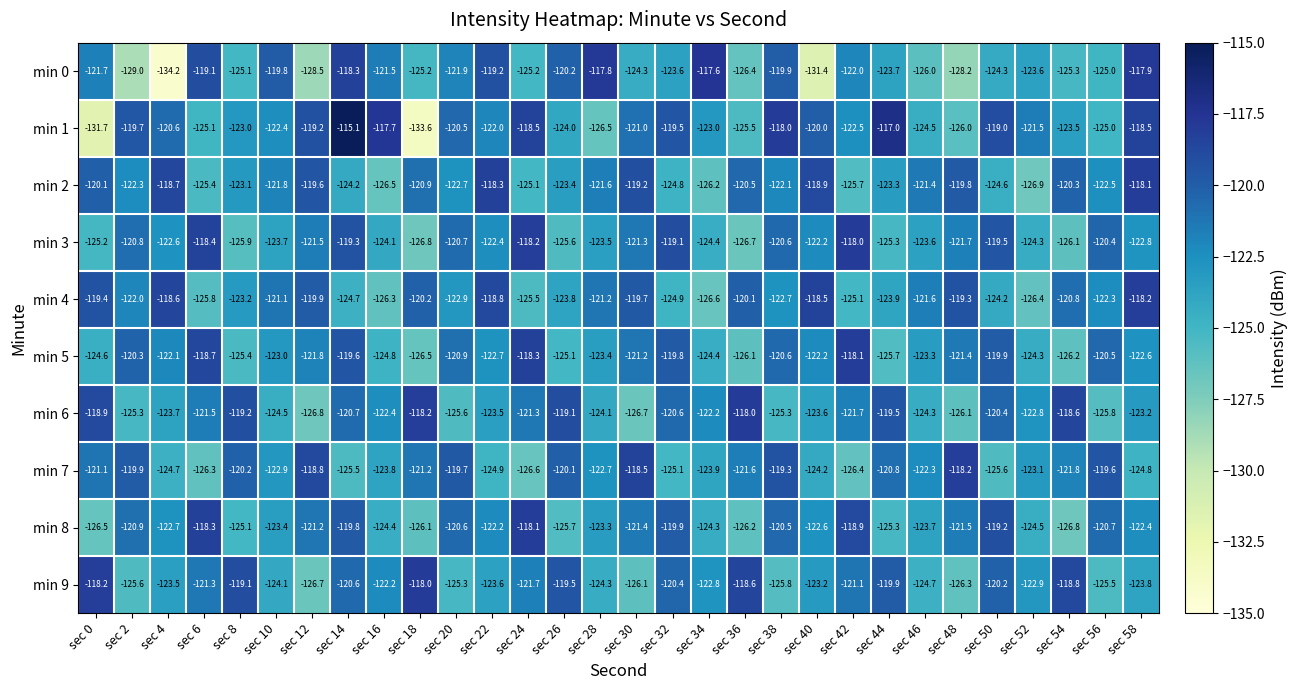

Is the value of min 1 at sec 18 greater than the value of min 0 at sec 36?

No